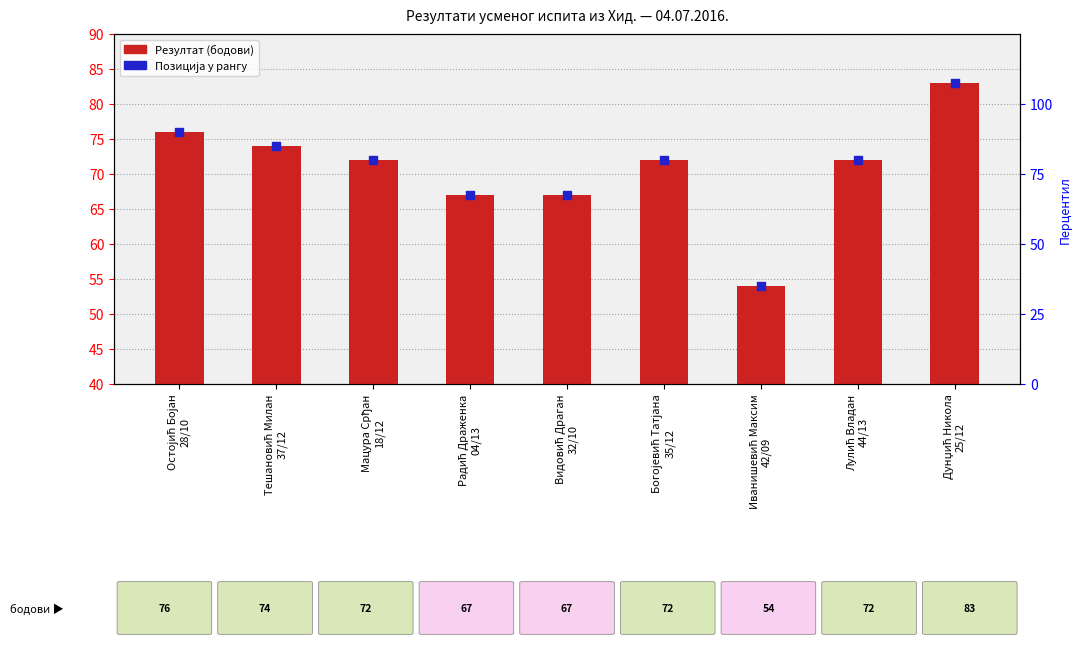

At how many categories does at least one series exceed 43?

9